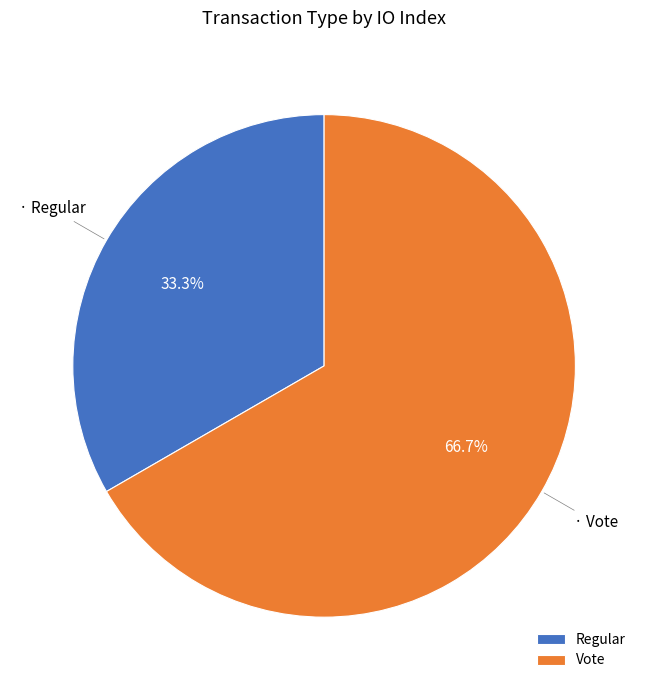

Which category has the biggest portion of the pie?

Vote